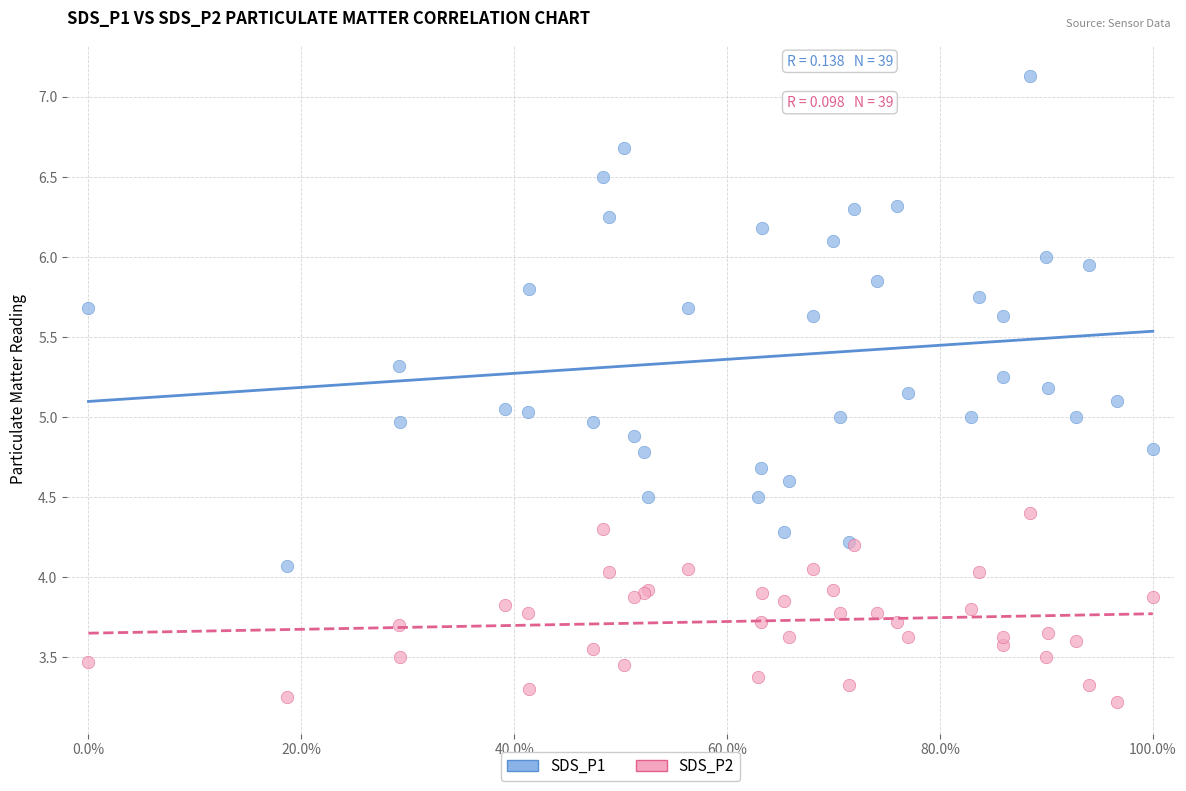

What is the X range (max minus min) for the scatter plot?

100.0